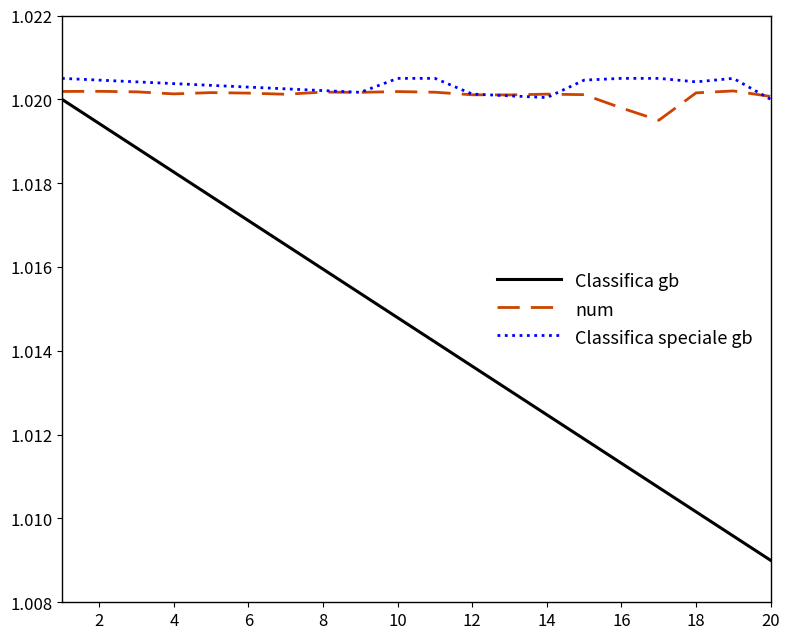

Which series has the largest range (max minus min)?

Classifica gb